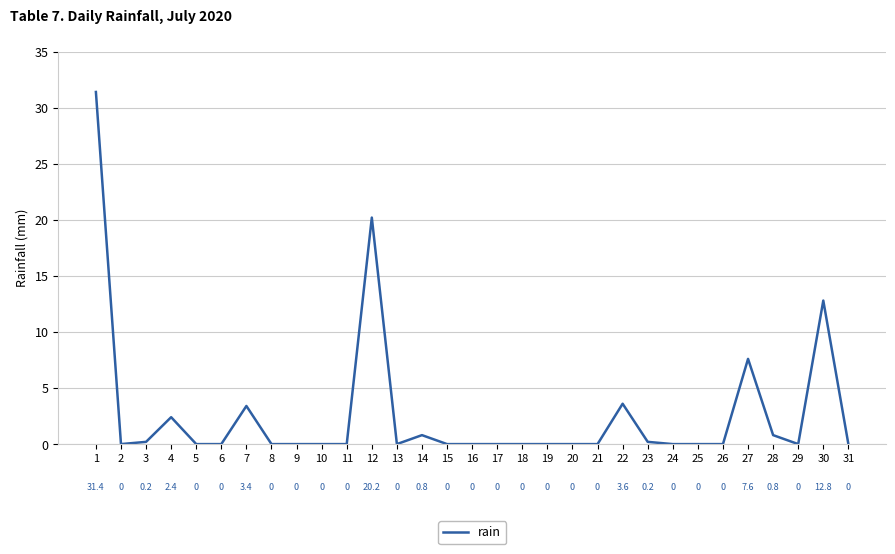

What is the sum of all values?

83.4